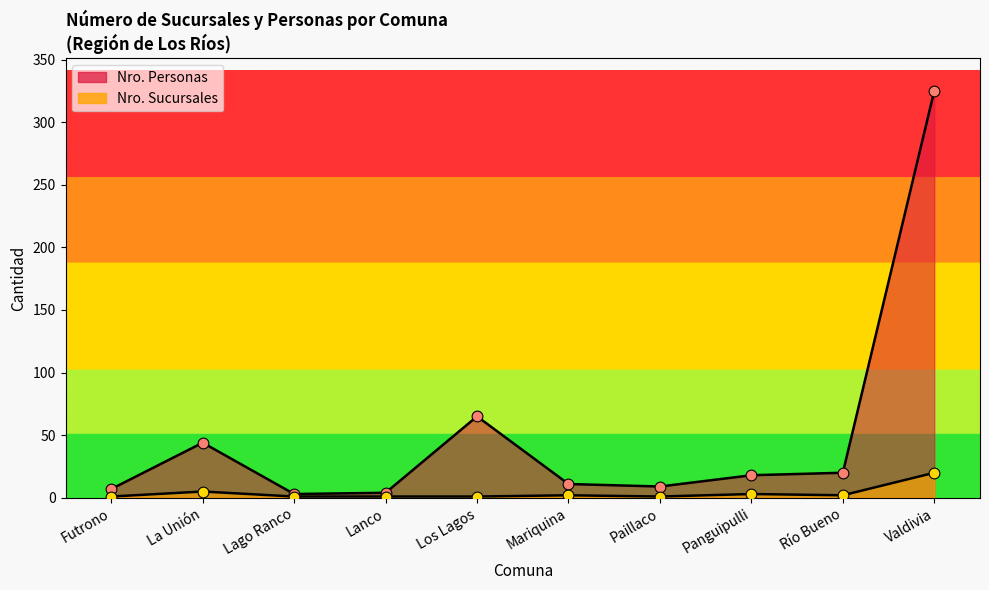

Which series contains the lowest Y value?

Nro. Sucursales